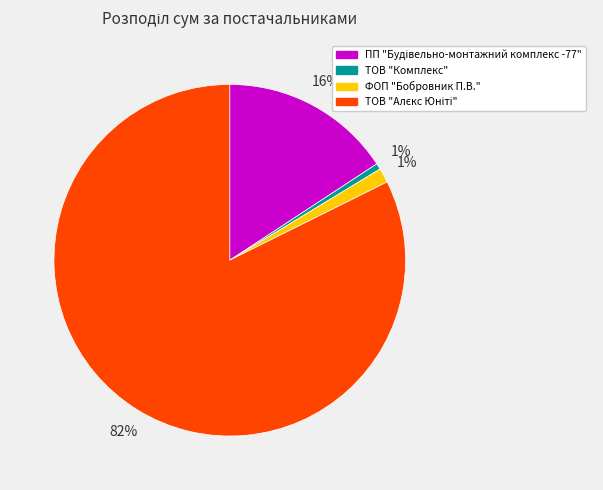

To the nearest percent, what portion does ФОП "Бобровник П.В." represent?

1%